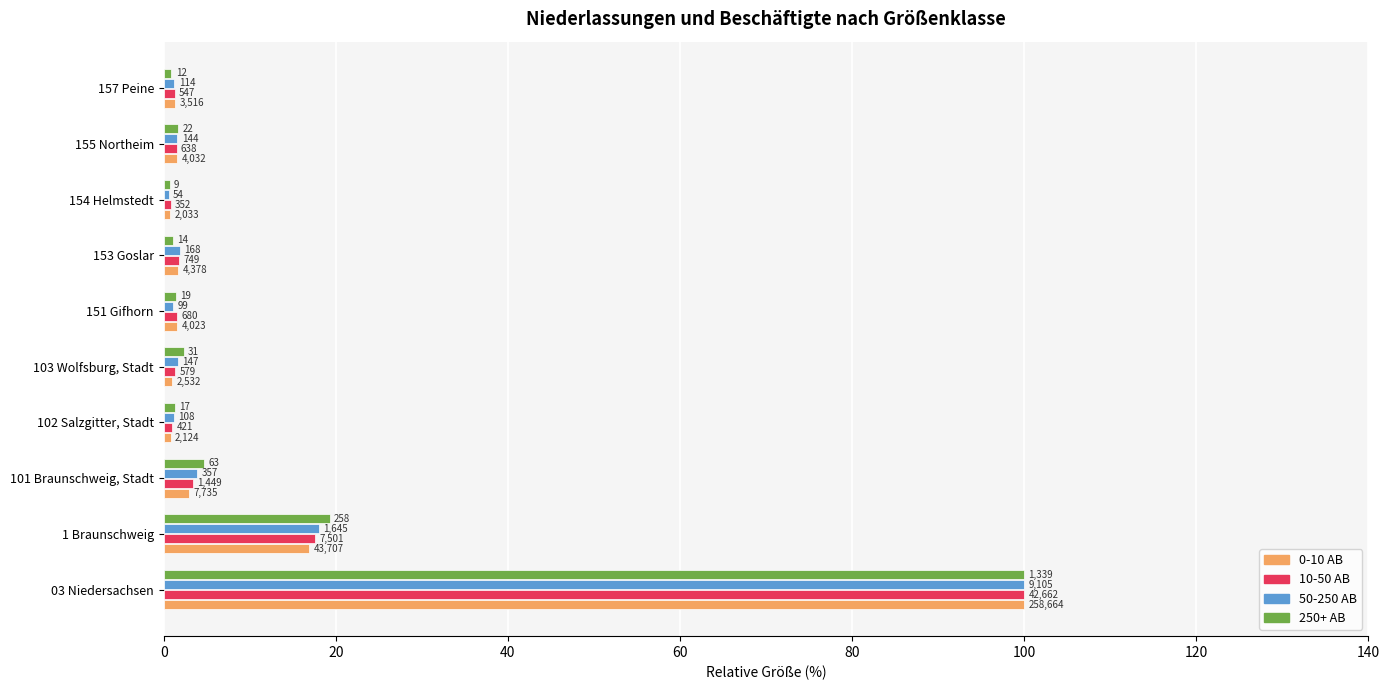

What is the greatest value displayed?

100.0